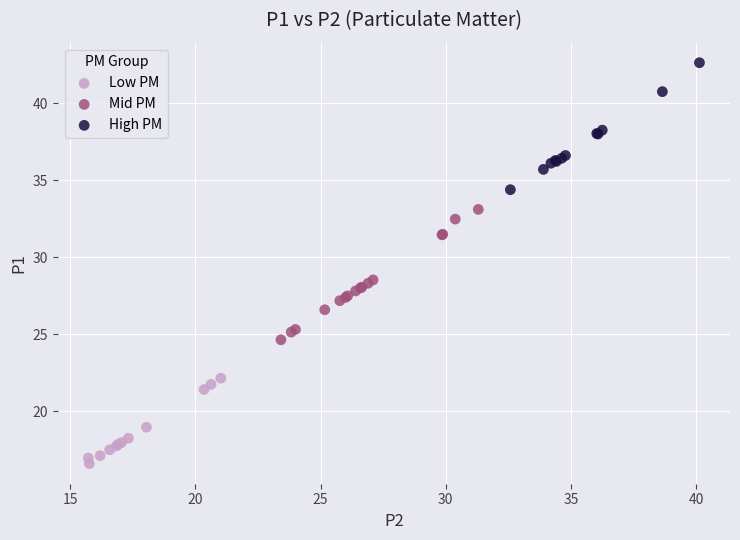

Which series reaches the minimum Y coordinate?

Low PM